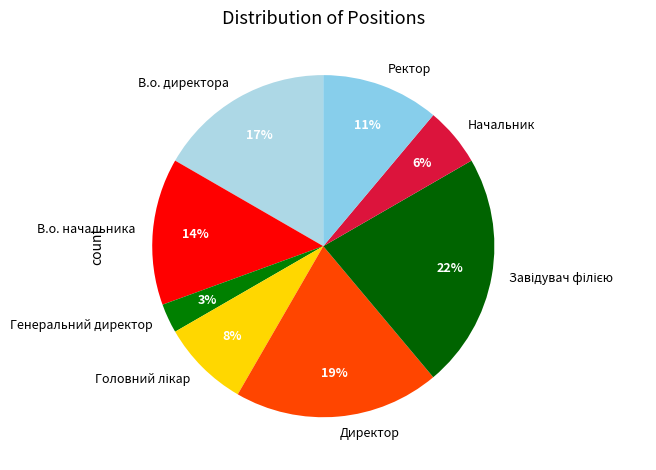

Is the sum of Начальник and Директор greater than half?

No